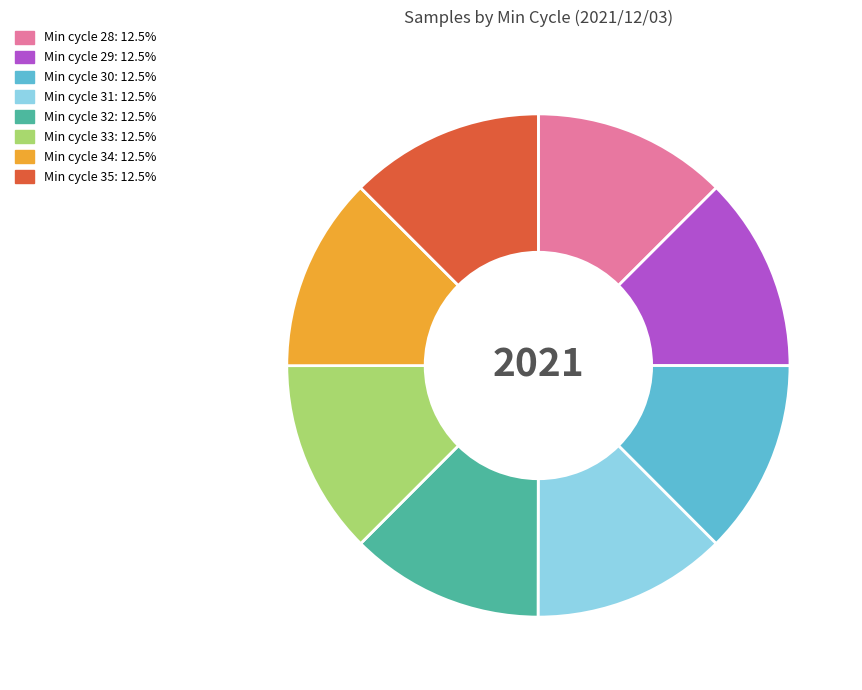

Is there any slice that represents more than half of the pie?

No